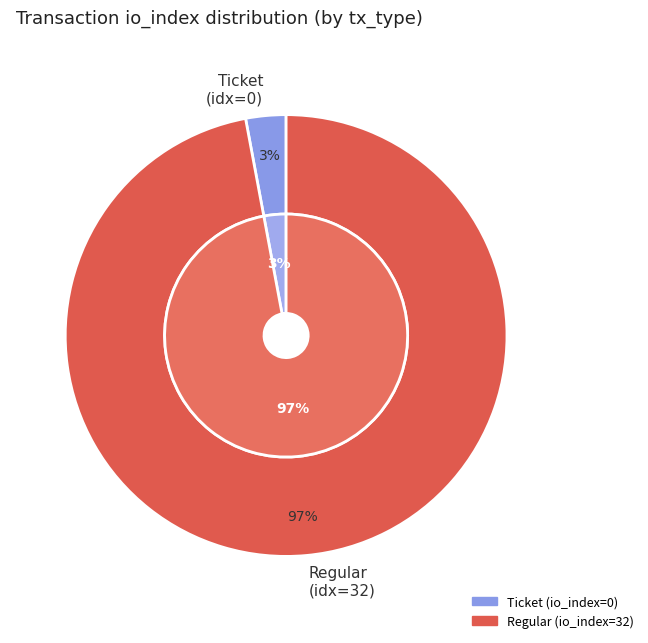

Which category accounts for the majority?

Regular tx (io_index=32)